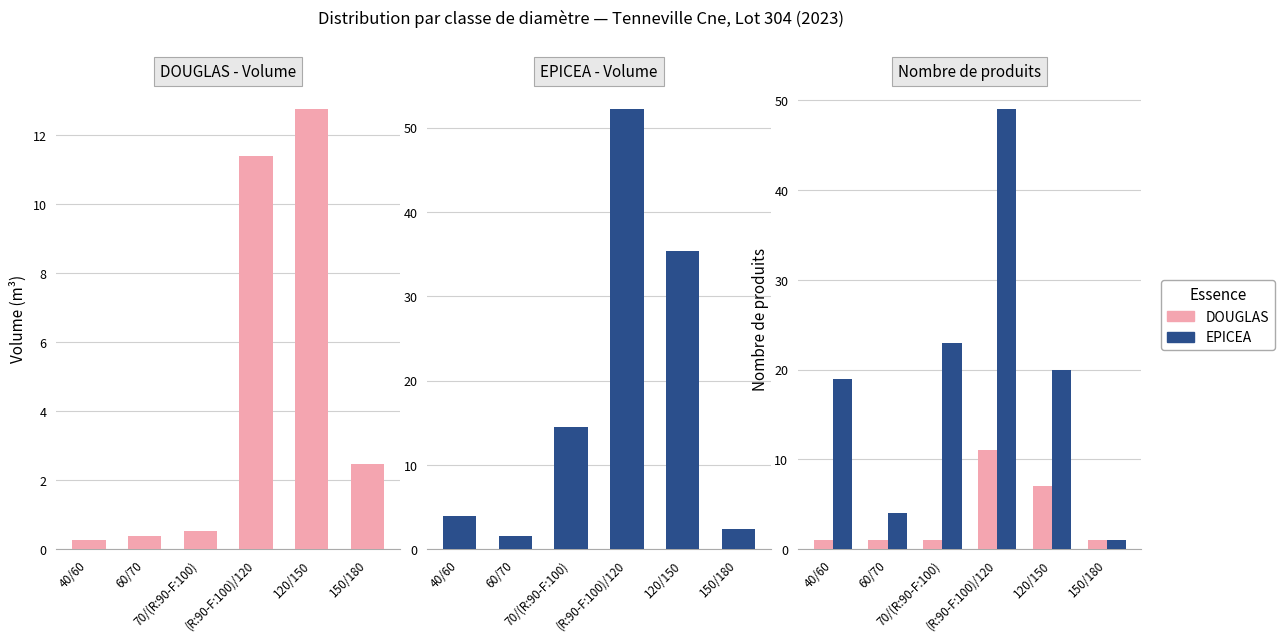

Reading right to left, extract all data points from this chart.

DOUGLAS: 150/180=1	120/150=7	(R:90-F:100)/120=11	70/(R:90-F:100)=1	60/70=1	40/60=1
EPICEA: 150/180=1	120/150=20	(R:90-F:100)/120=49	70/(R:90-F:100)=23	60/70=4	40/60=19